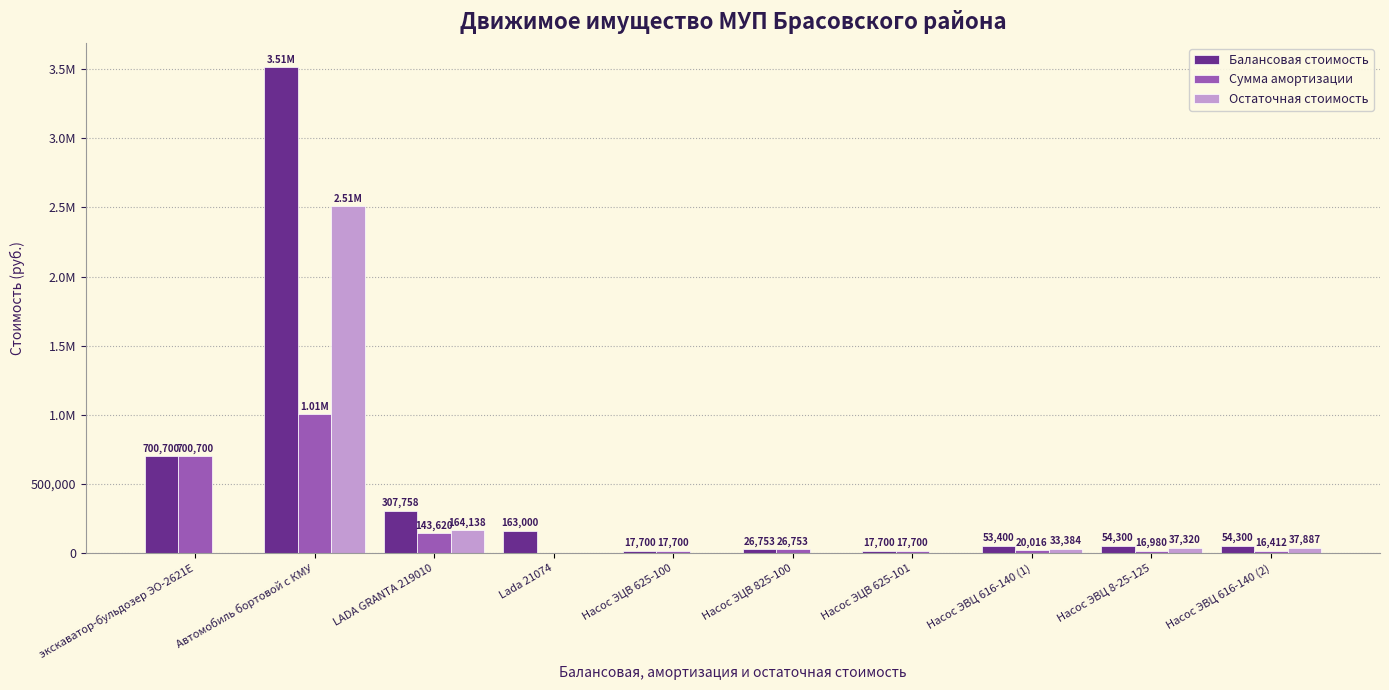

What is the difference between the Балансовая стоимость values at Насос ЭЦВ 625-100 and экскаватор-бульдозер ЭО-2621Е?

683000.0